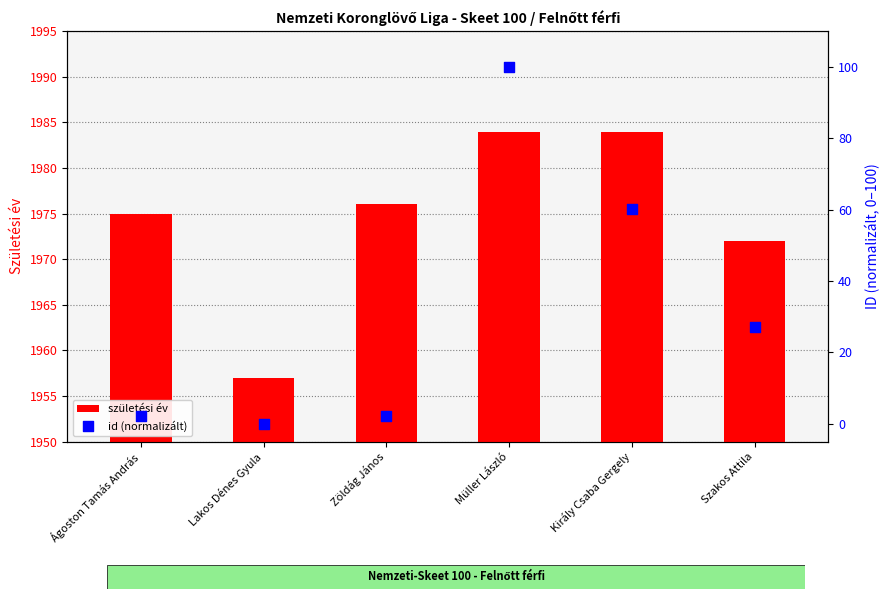

At which category is the sum across all series the highest?

Müller László